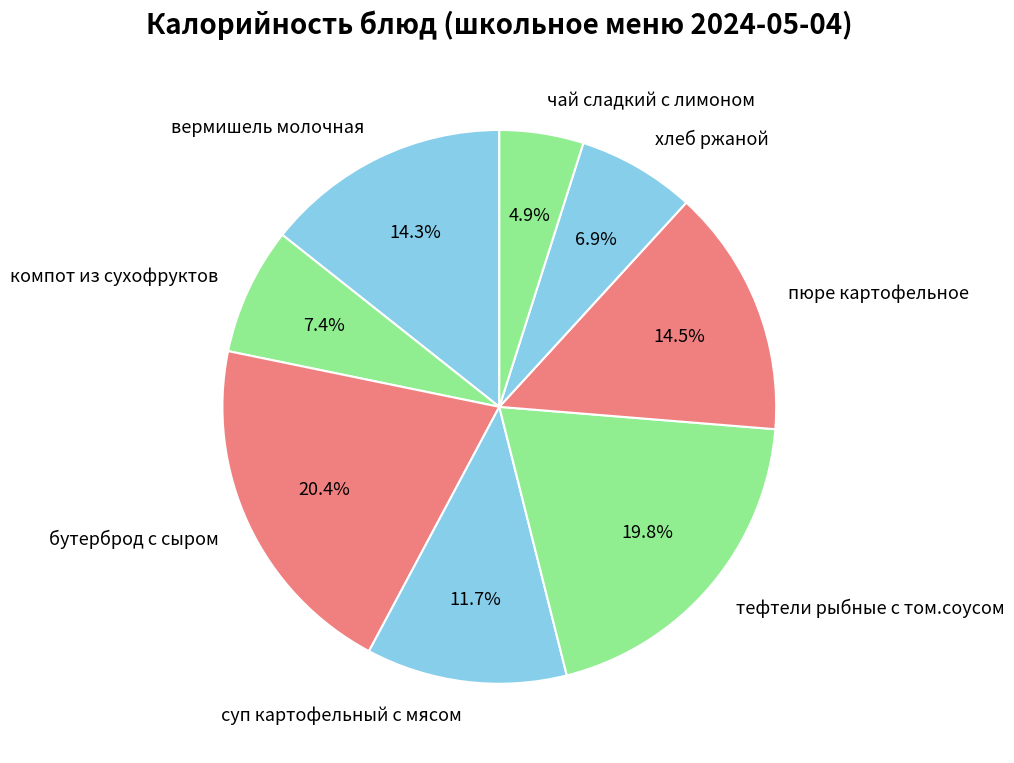

Combined, what portion of the pie is хлеб ржаной and суп картофельный с мясом?

18.6%